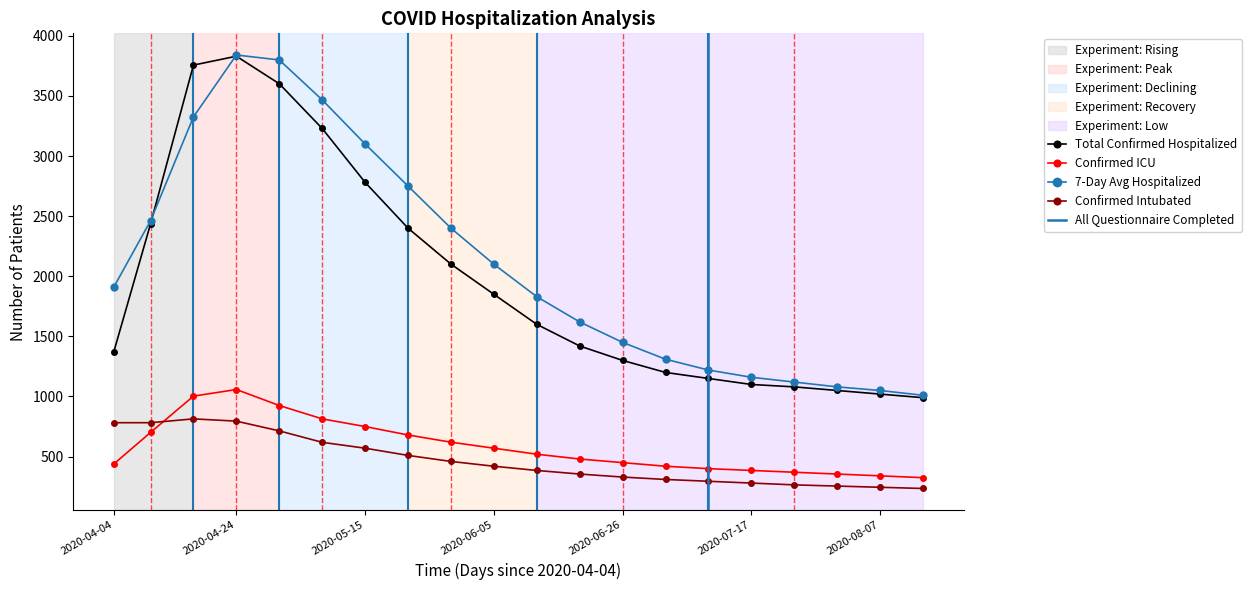

What position from the left is 2020-07-10?

15